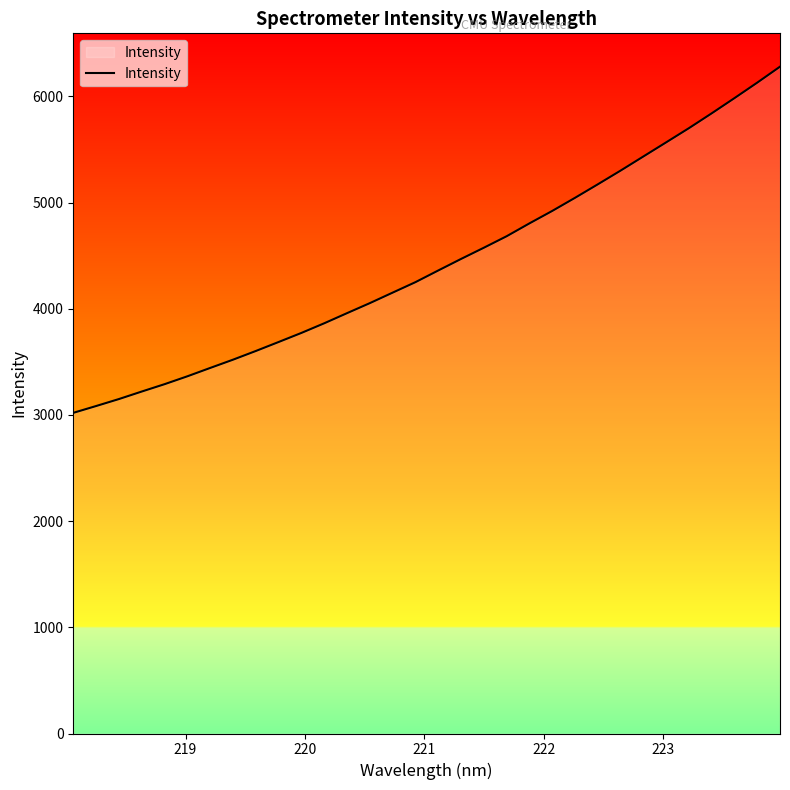

What is the difference between the maximum and minimum values?

3260.4